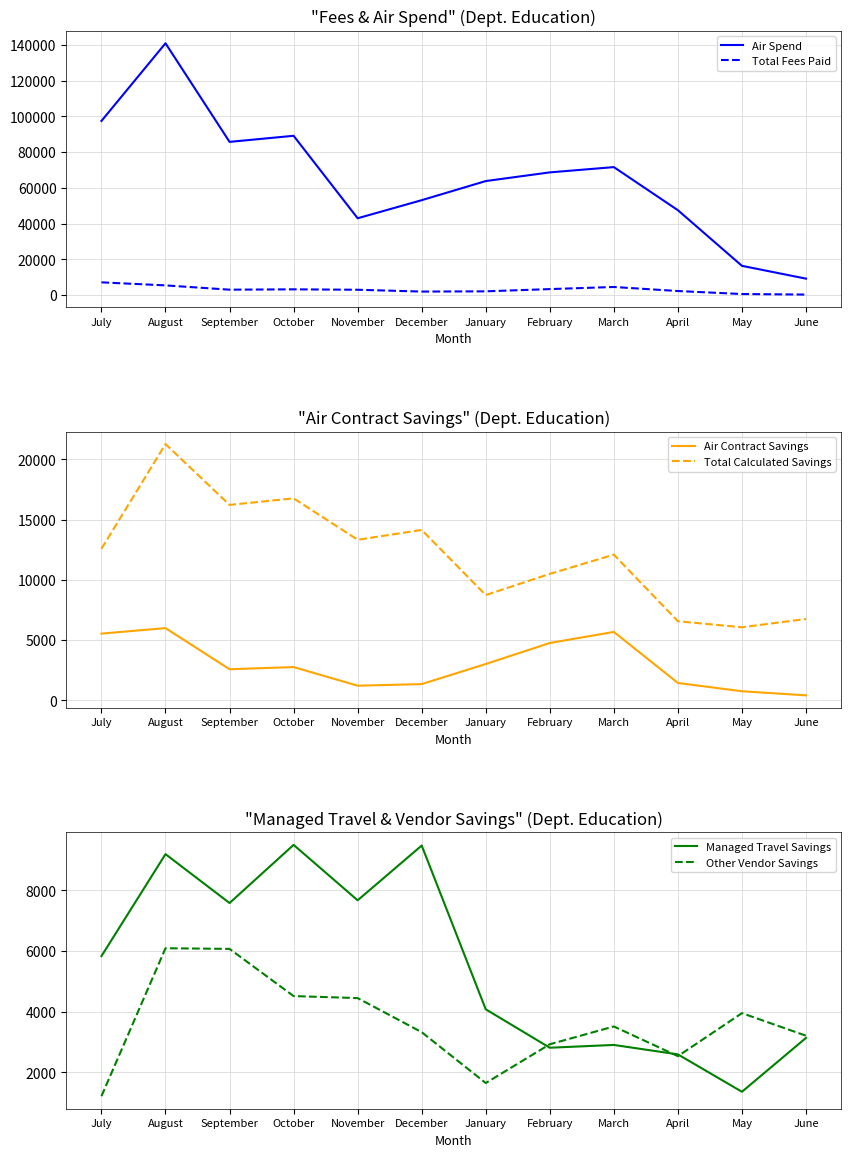

Between October and March, which series saw the biggest shift?

Air Spend